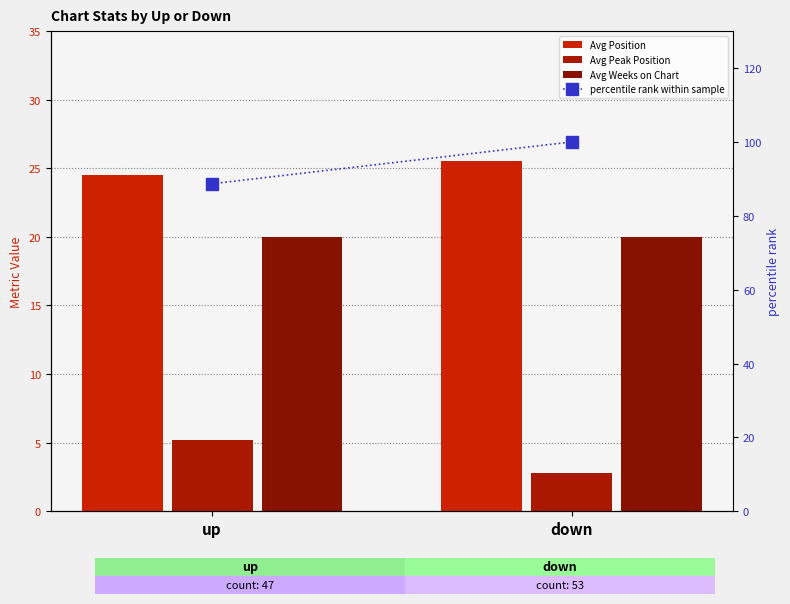

Rank the series at up from highest to lowest value.

percentile rank within sample, Avg Position, Avg Weeks on Chart, Avg Peak Position